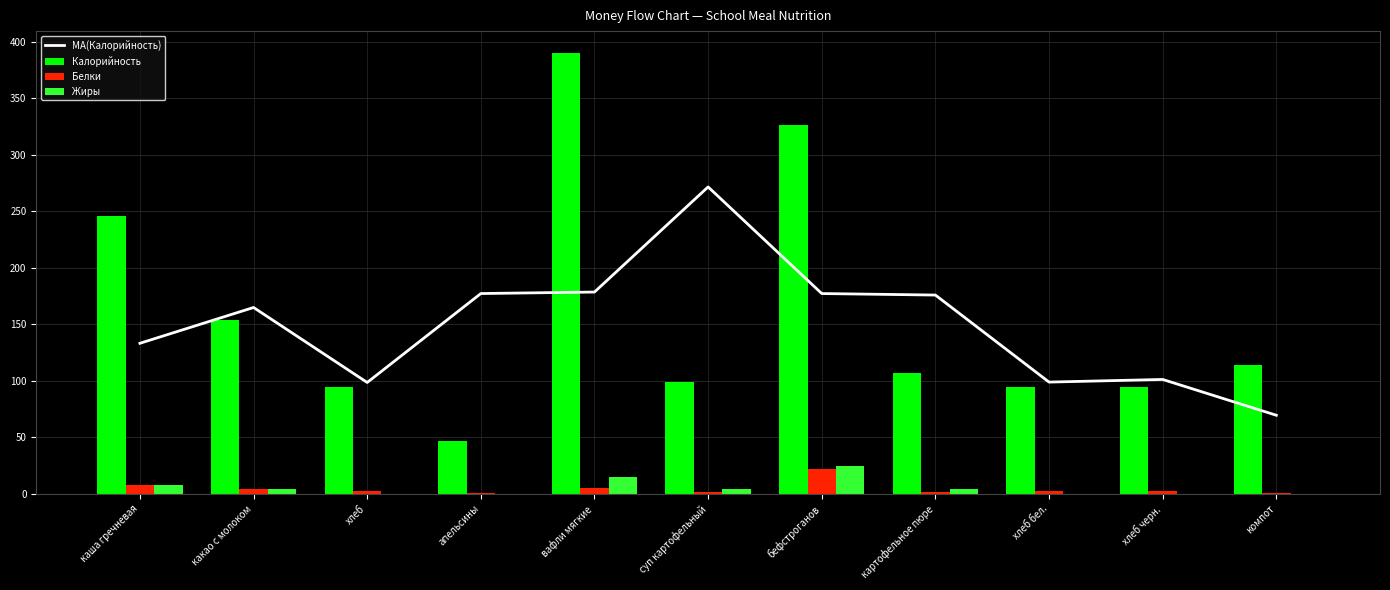

What are all the series names shown in the legend?

MA(Калорийность), Калорийность, Белки, Жиры